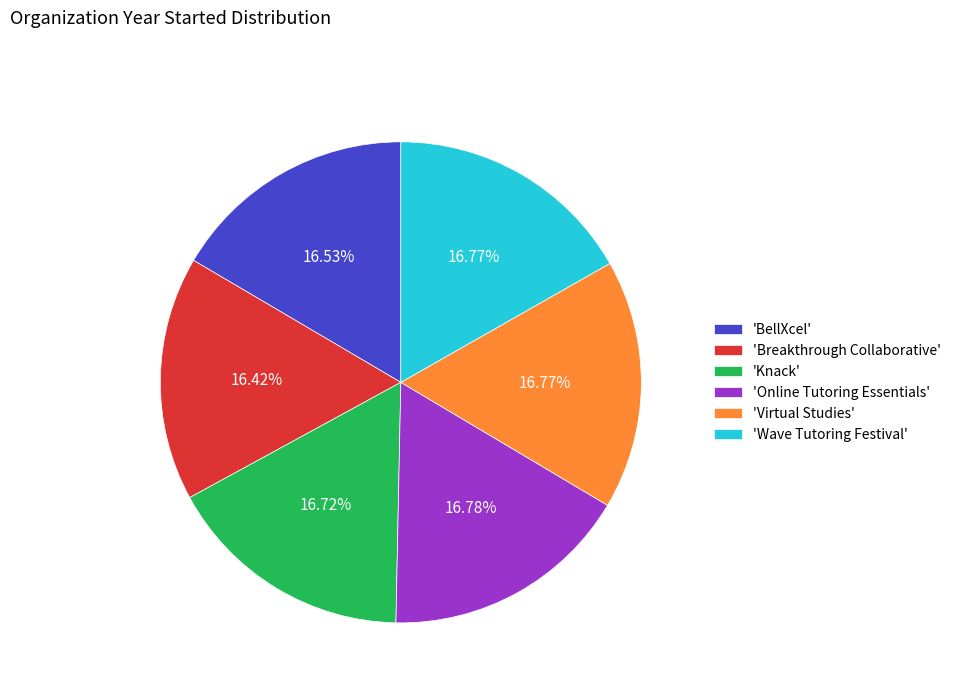

Do 'Virtual Studies' and 'Breakthrough Collaborative' together represent more than half of the pie?

No